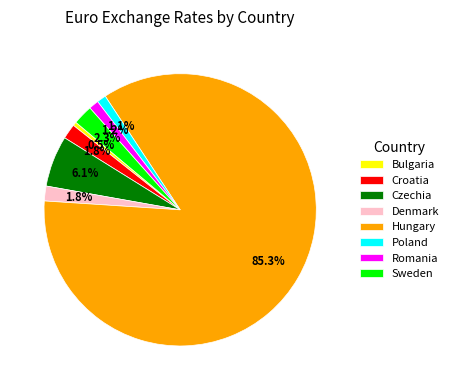

Which has a higher value, Hungary or Bulgaria?

Hungary